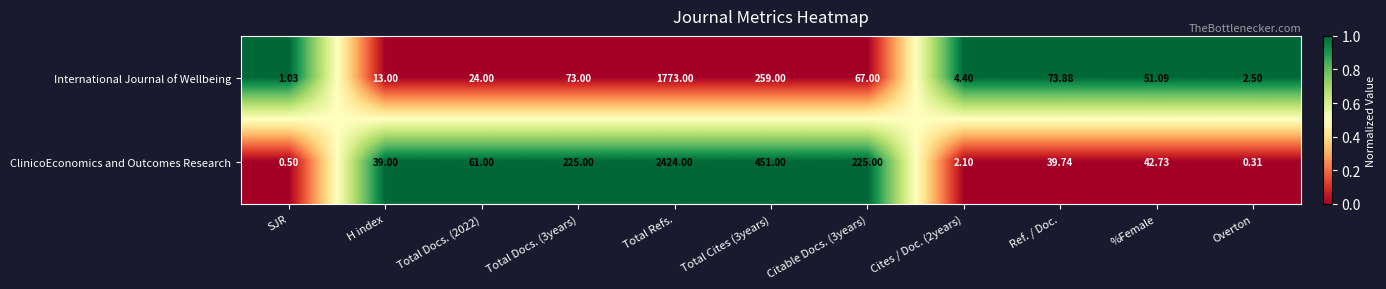

List the series in order of their peak value, lowest first.

International Journal of Wellbeing, ClinicoEconomics and Outcomes Research